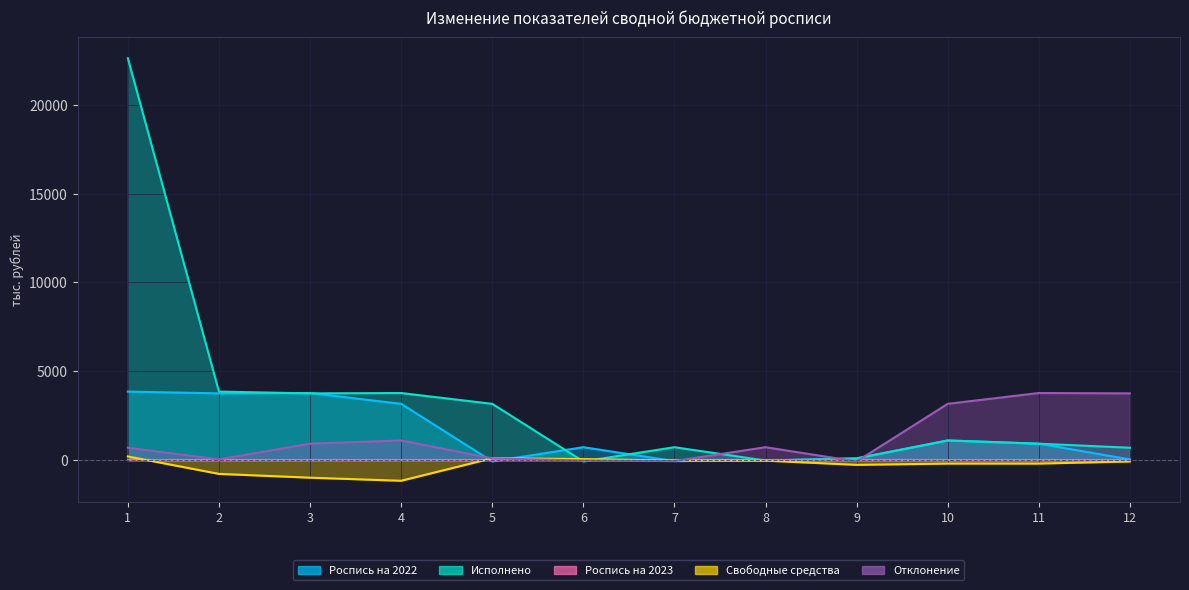

True or false: Свободные средства has a value of 111.6 at 5.

True